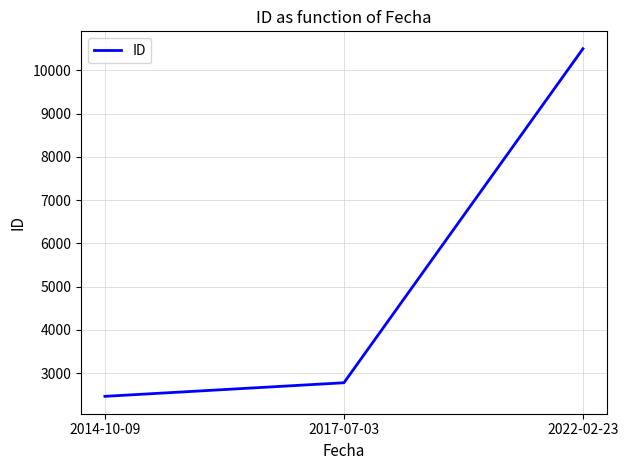

Which label corresponds to the largest value in the chart?

2022-02-23